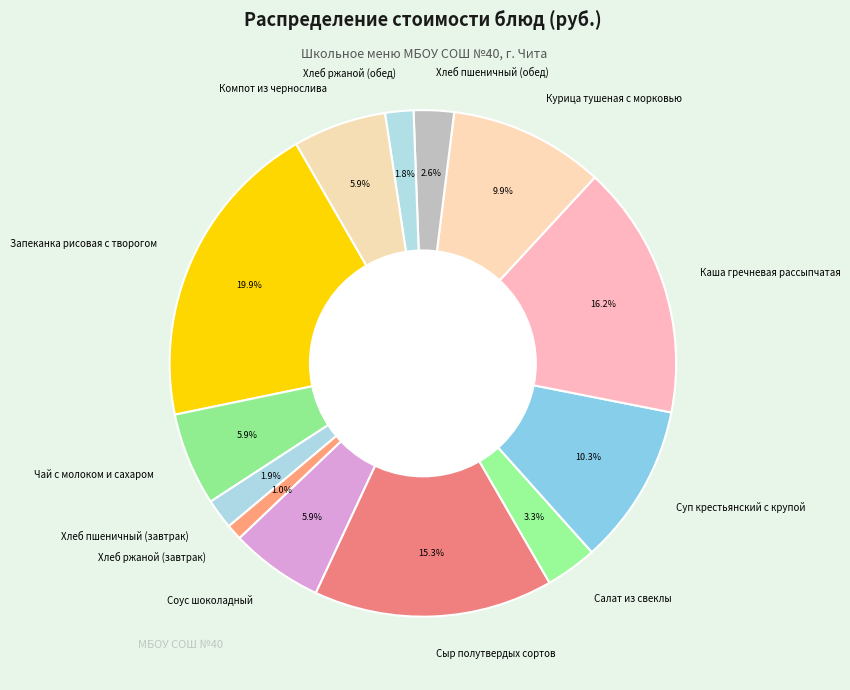

Approximately how many times larger is the value at Компот из чернослива compared to Хлеб пшеничный (завтрак)?

3.1